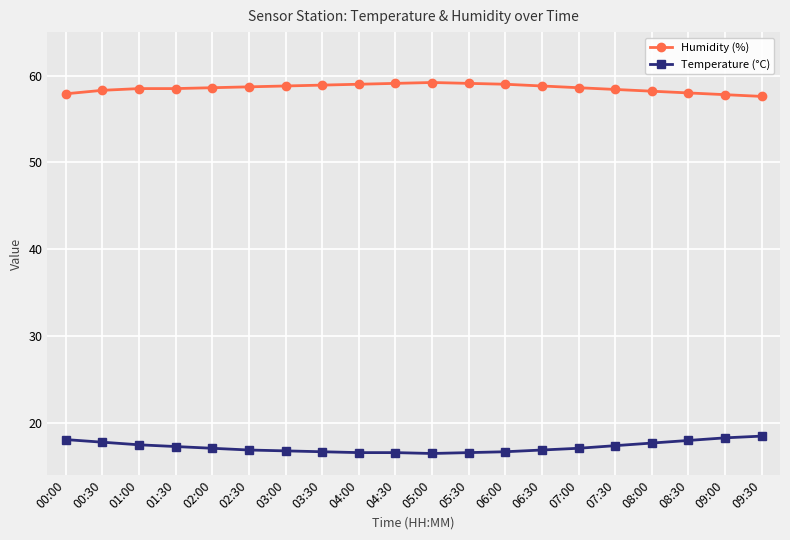

Rank the series by their average value, from highest to lowest.

Humidity (%), Temperature (°C)